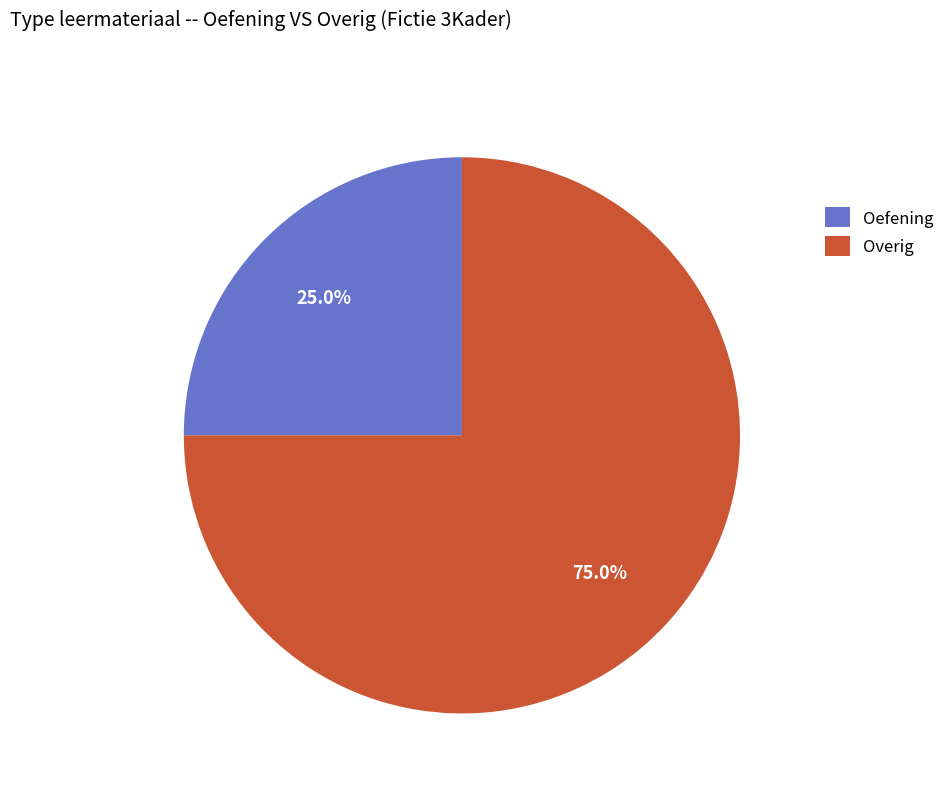

Rank the categories by value from highest to lowest.

Overig, Oefening